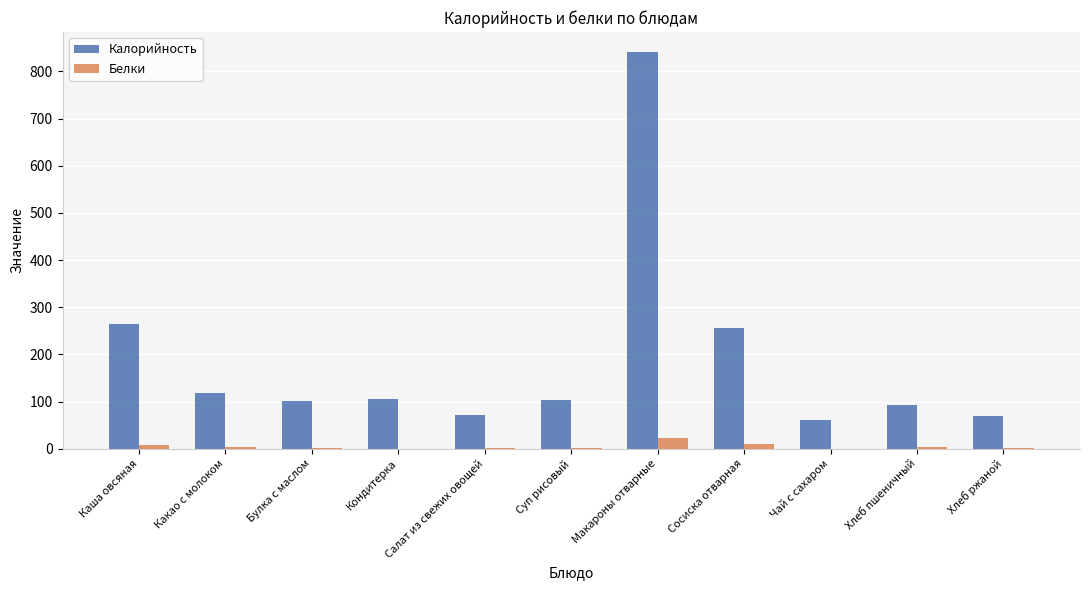

Between Каша овсяная and Какао с молоком, which series saw the biggest shift?

Калорийность